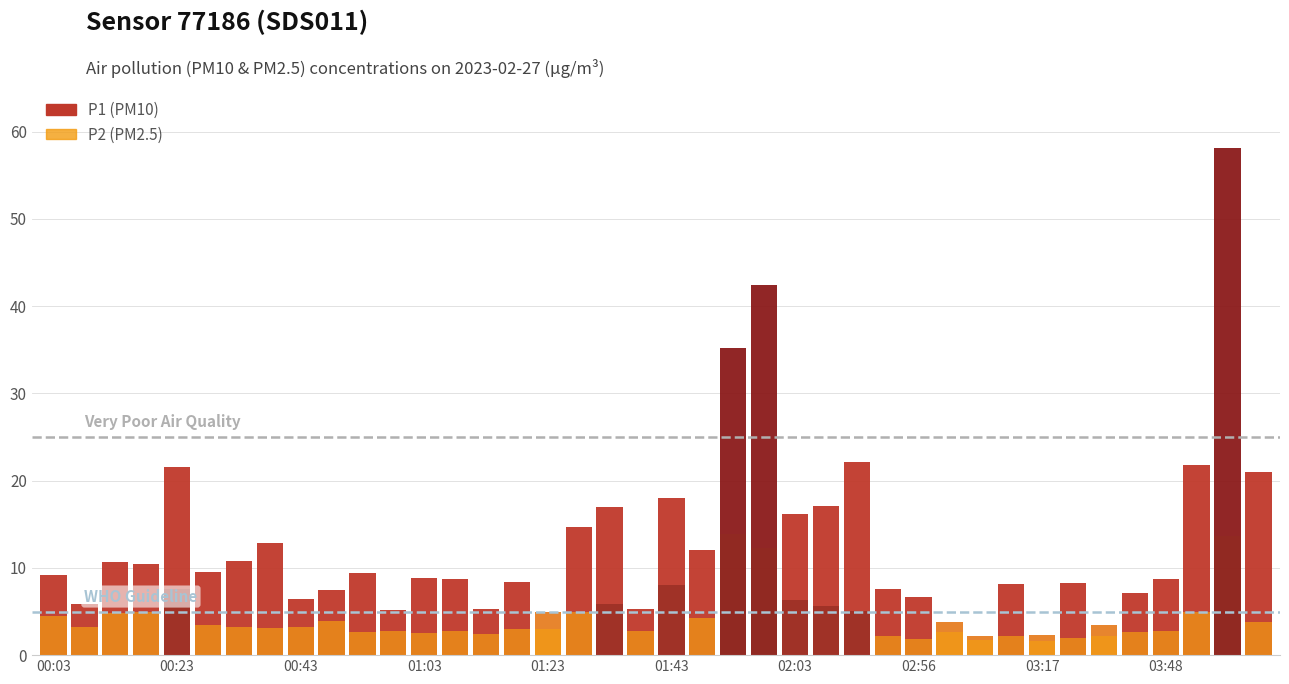

The P2 series shows 8.1 at 00:18. True or false?

False